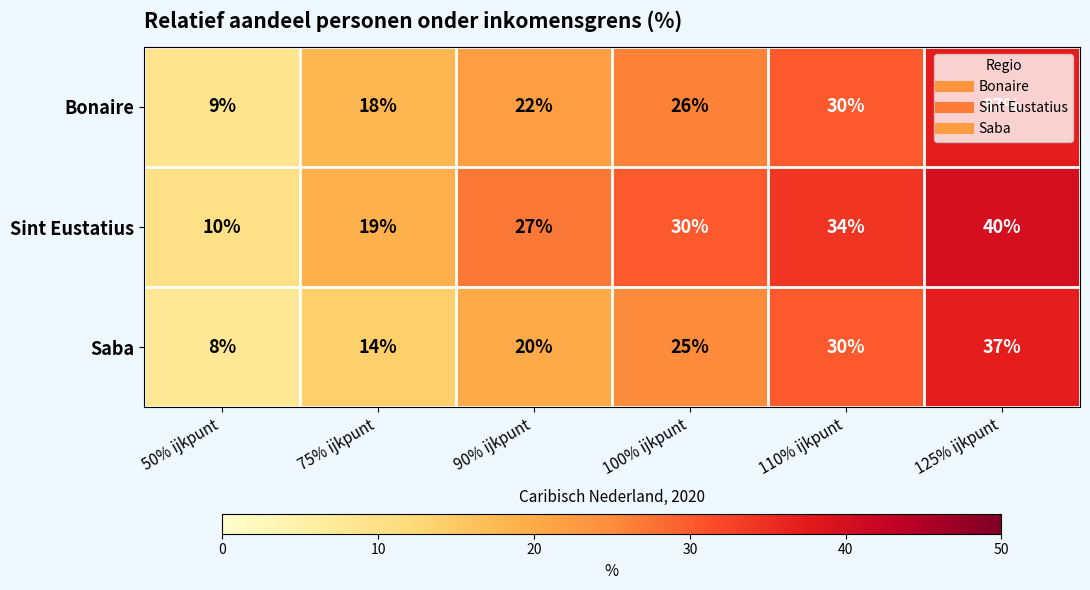

What is the difference between the highest and lowest values at 110% ijkpunt?

4